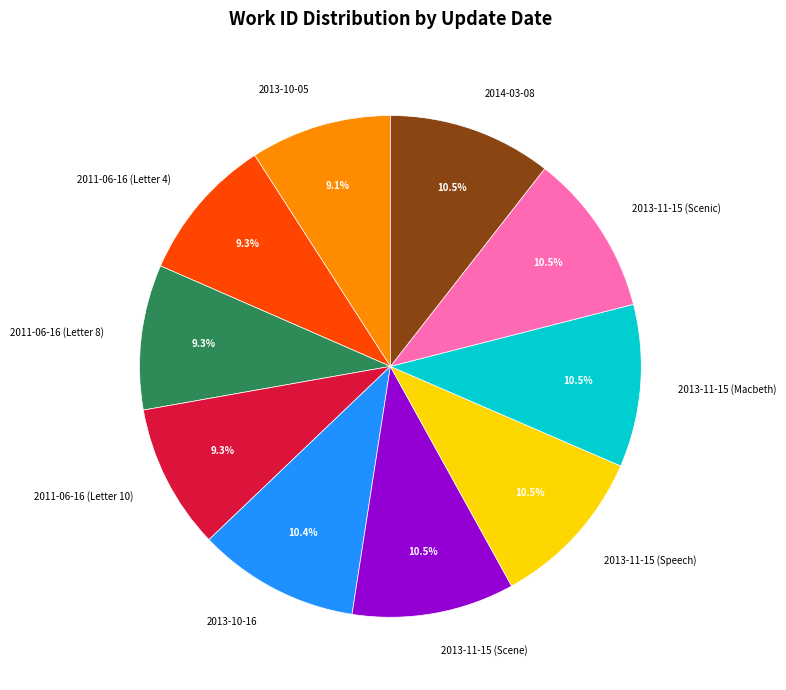

What percentage is NOT represented by 2011-06-16 (Letter 4)?

90.7%